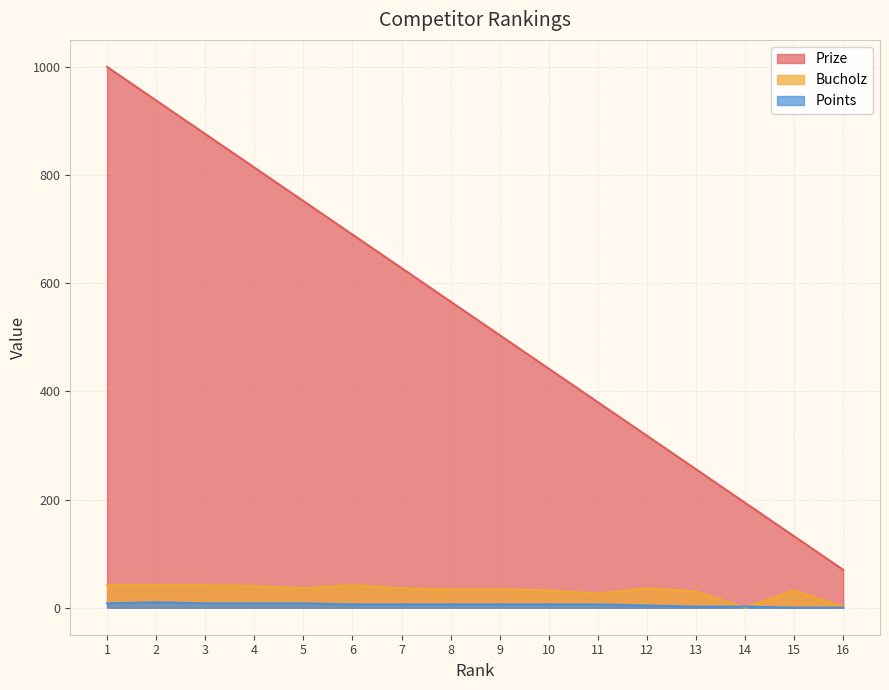

True or false: Bucholz has a value of 32 at 10.

True